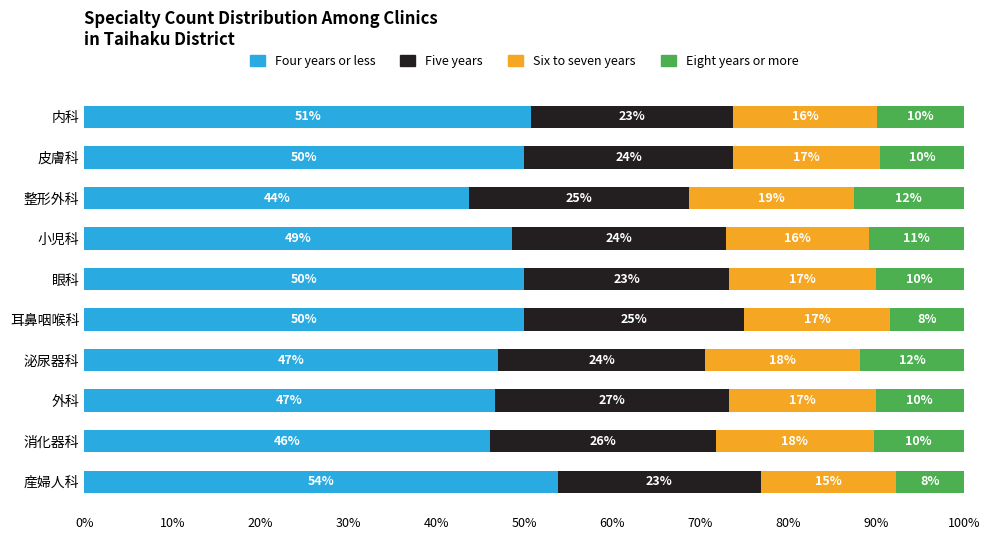

The Four years or less series shows 81.4 at 内科. True or false?

False